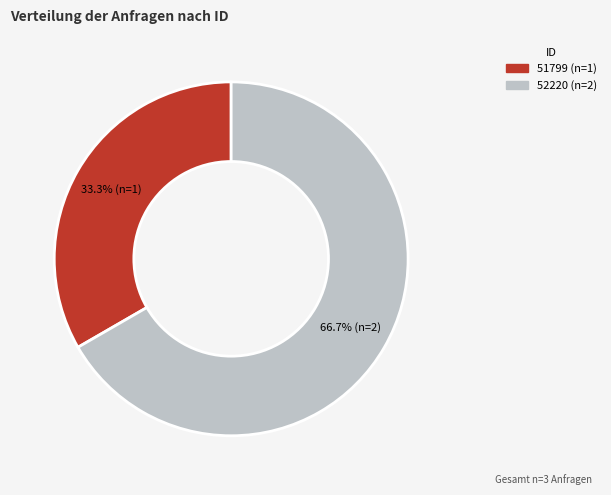

Which category has the biggest portion of the pie?

52220